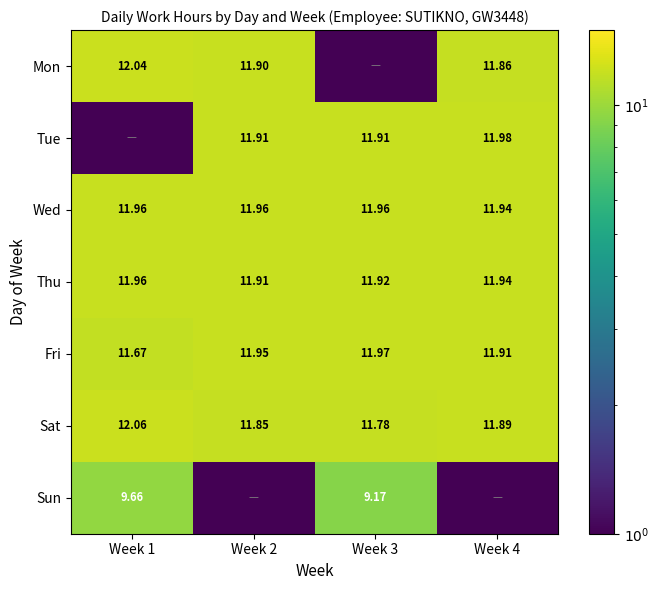

What is the difference between the maximum and minimum values in the Thu series?

0.1